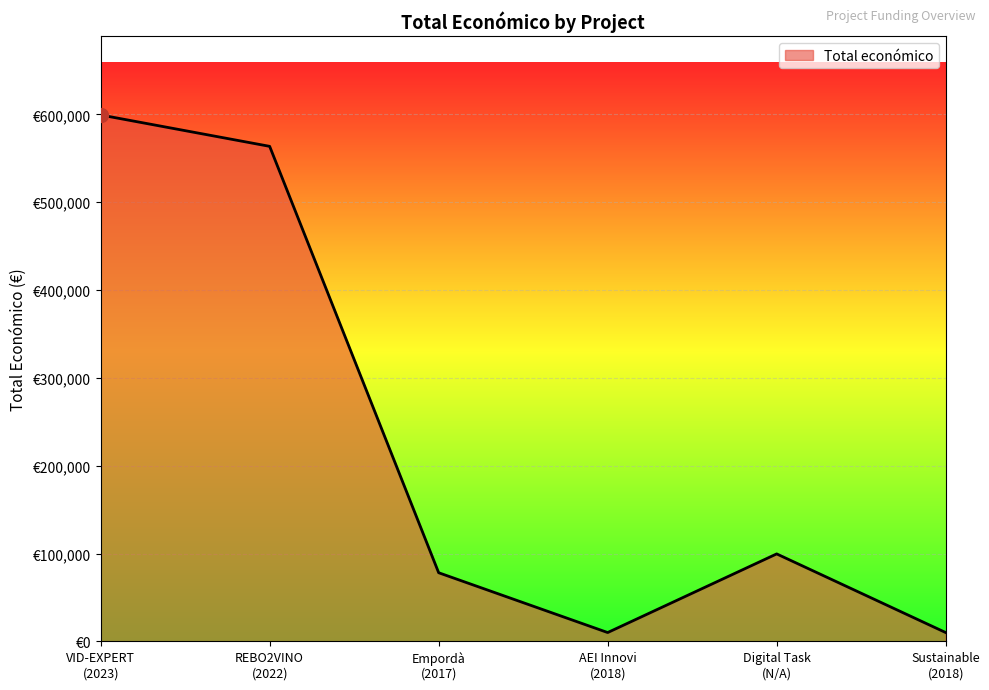

What is the minimum value shown in the chart?

10000